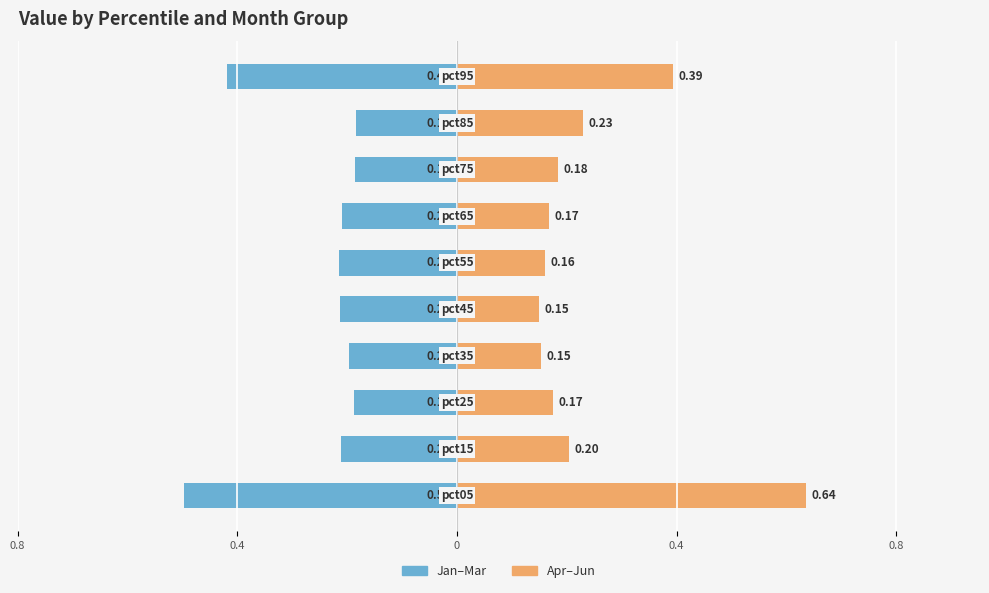

Are the bars horizontal?

Yes